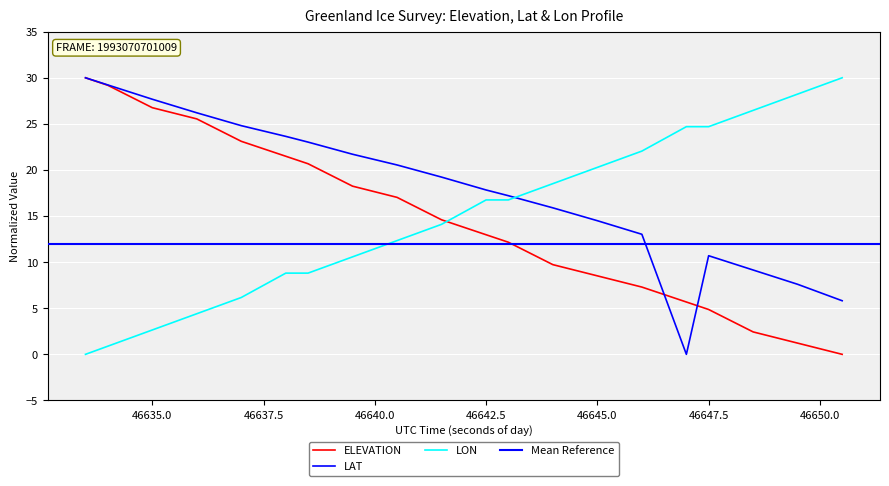

What is the label of the 4th point from the right?

46647.5